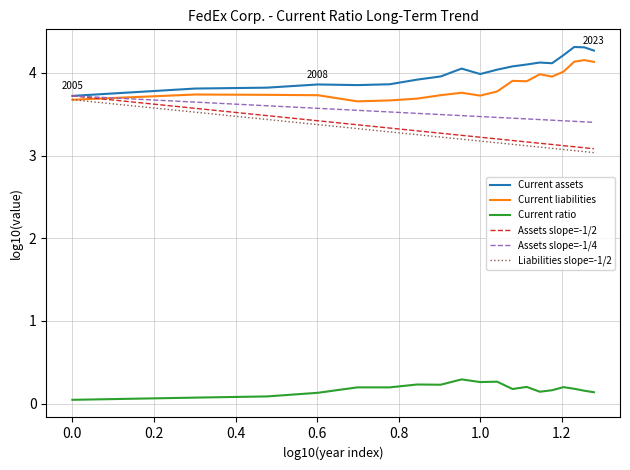

What is the maximum value for Assets slope=-1/4?

3.7